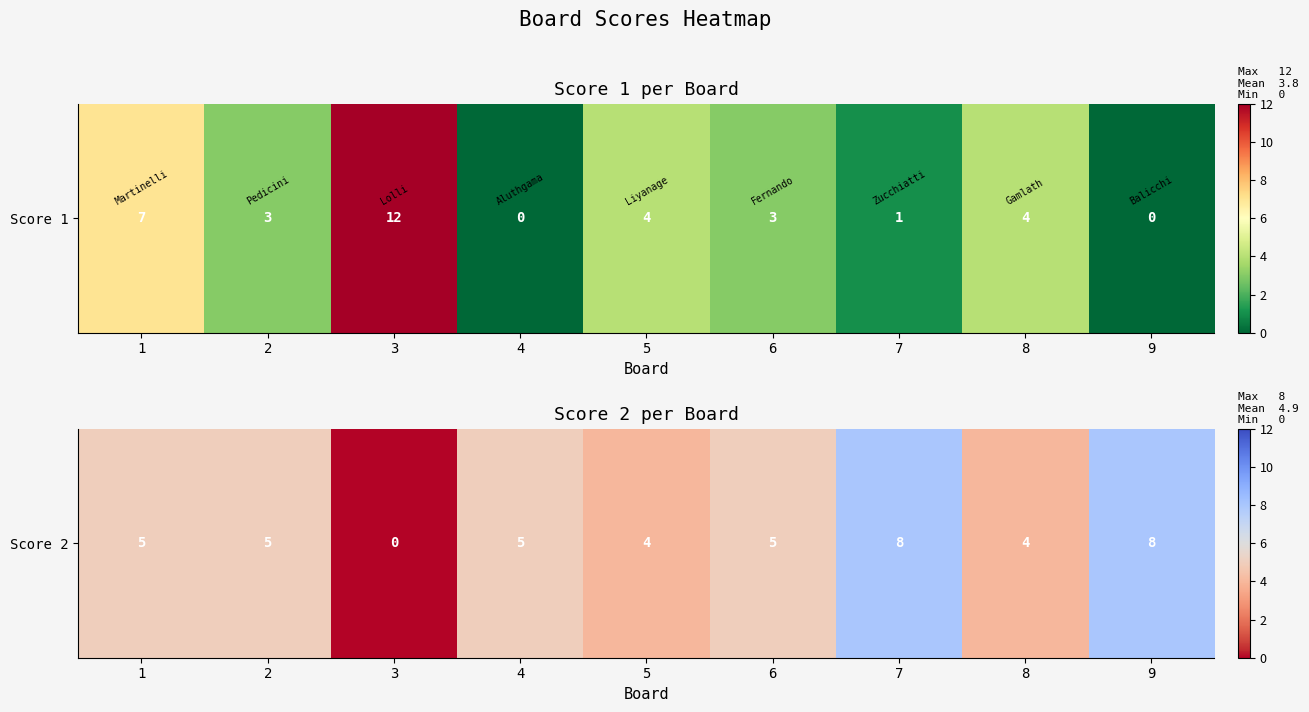

How many series are shown in this chart?

1